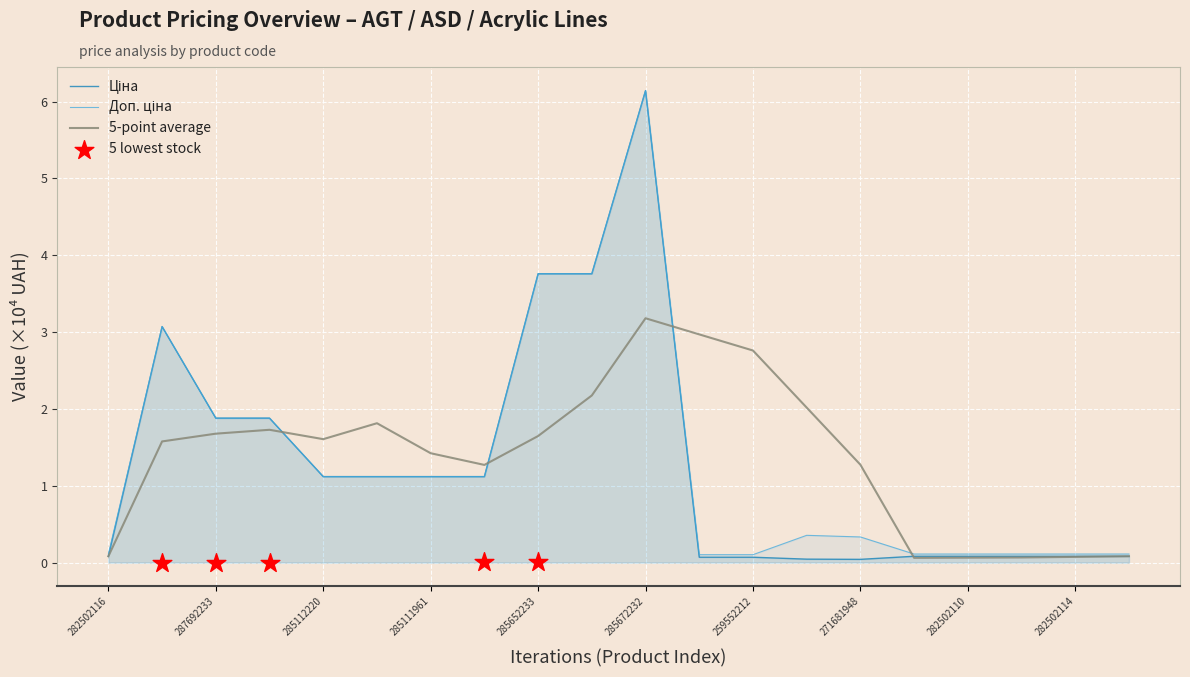

Which series has the widest spread of Y values?

Ціна